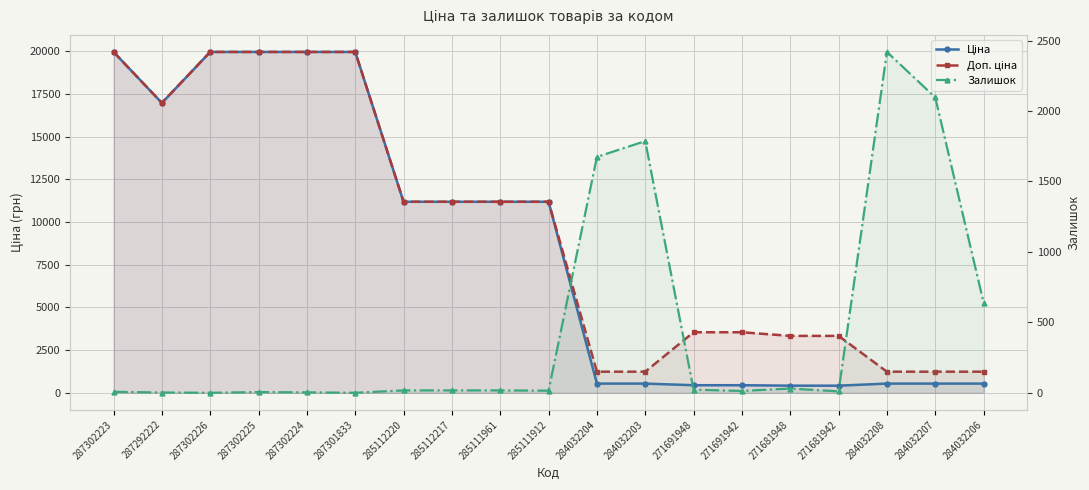

What is the total value across all series at 287301833?

39928.3